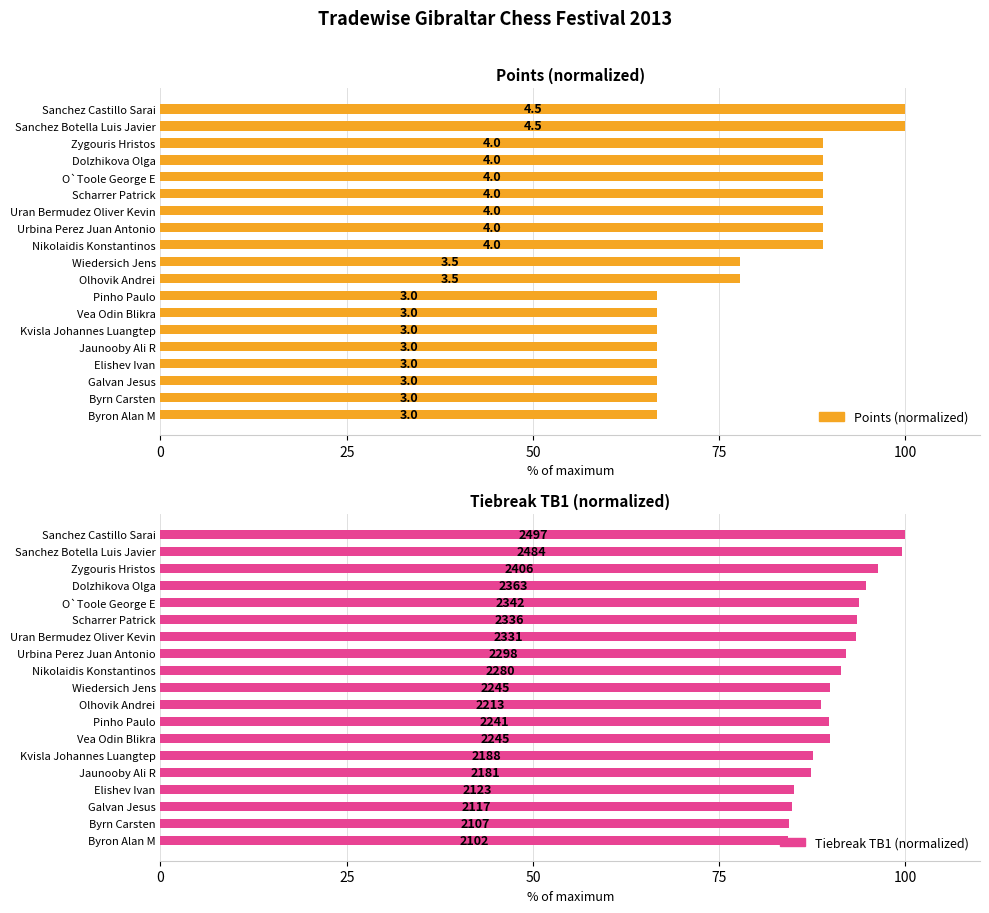

How many bars are there in total?

38